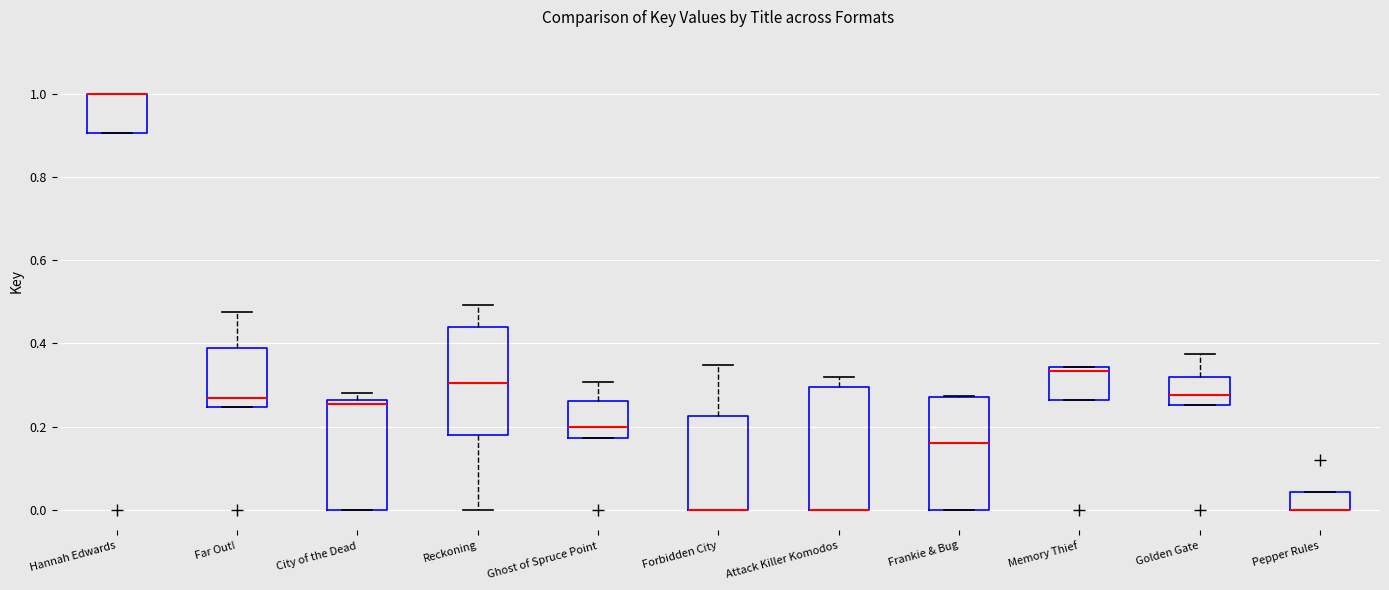

Which box is the tallest, from its lower edge to its upper edge?

Attack Killer Komodos